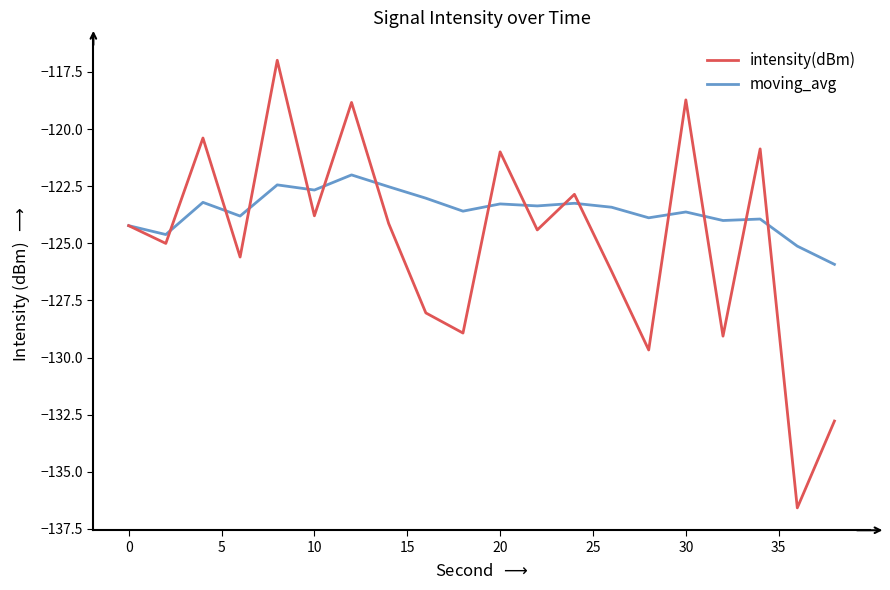

Which series has the largest total across all categories?

moving_avg